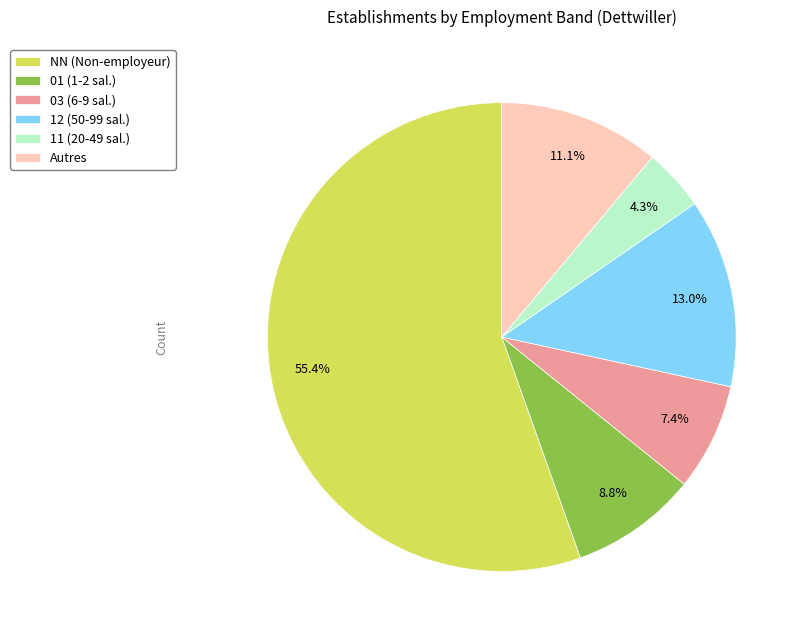

Does NN (Non-employeur) represent more than half of the total?

Yes